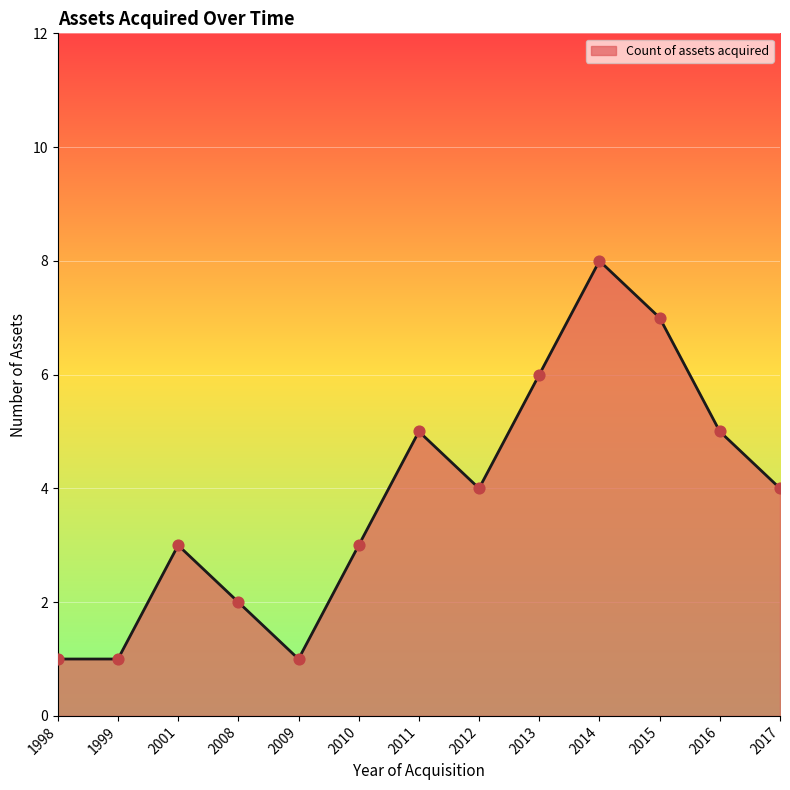

Between 2013 and 2001, which is larger?

2013